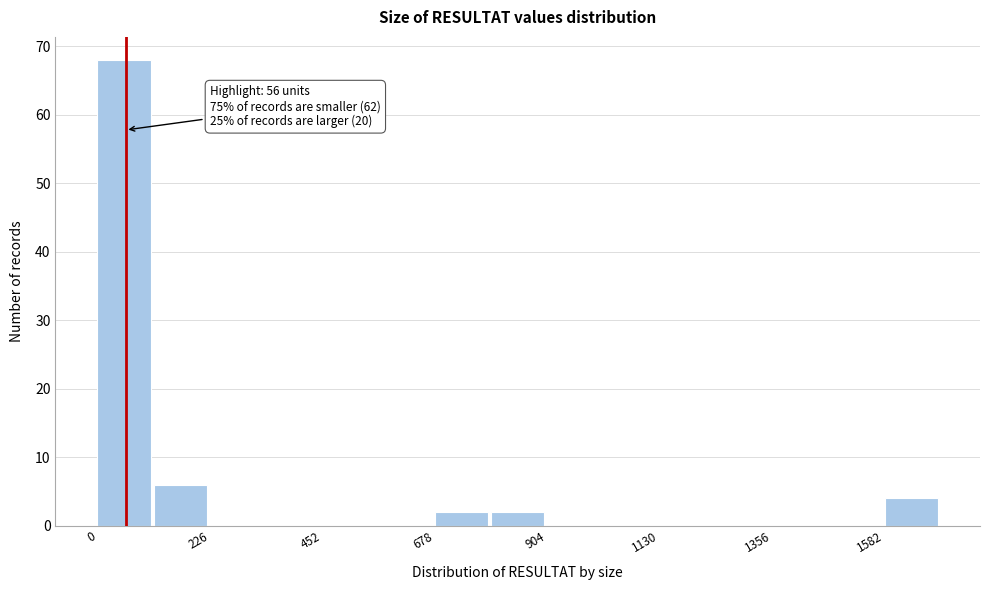

Around what value on the x-axis is the tallest bar? Give the approximate position of its centre, as read against the axis.

50